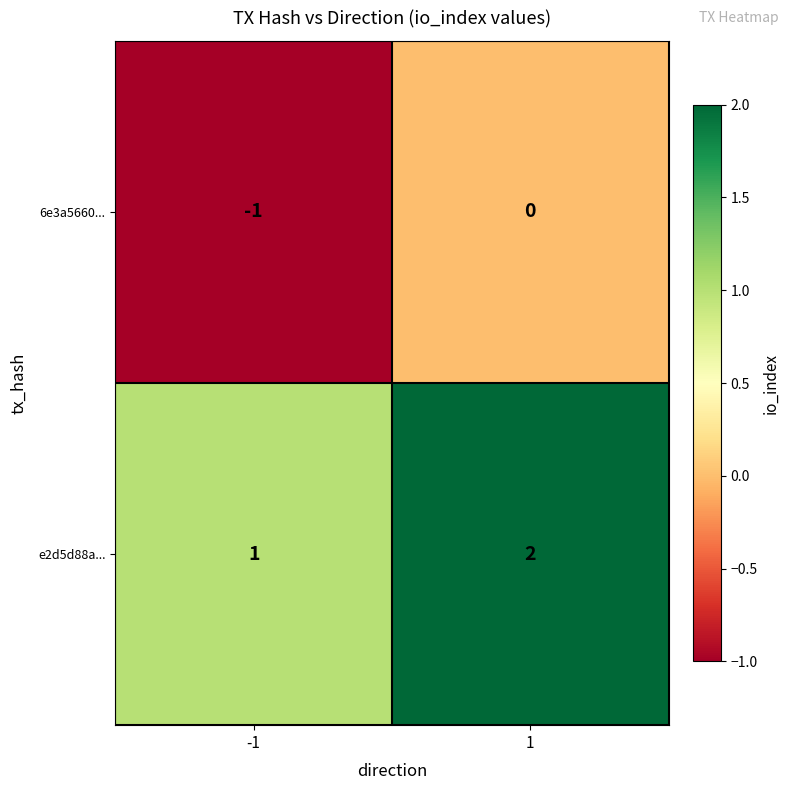

At which category is the sum across all series the highest?

1